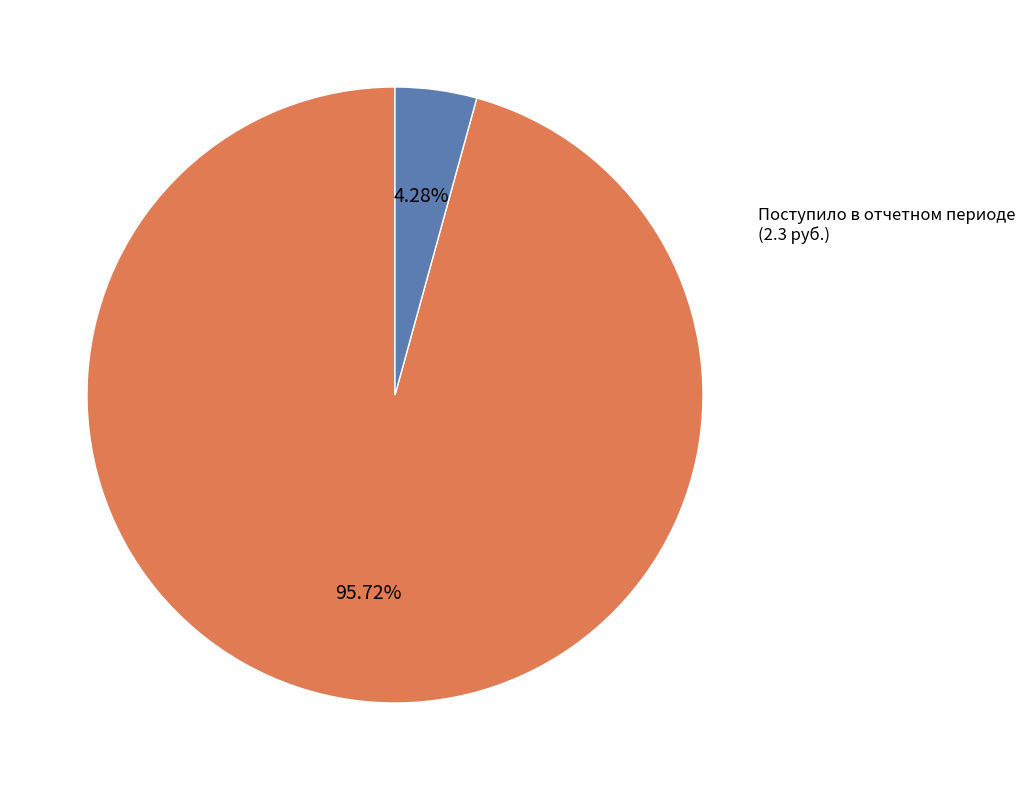

Does any single category account for the majority?

Yes